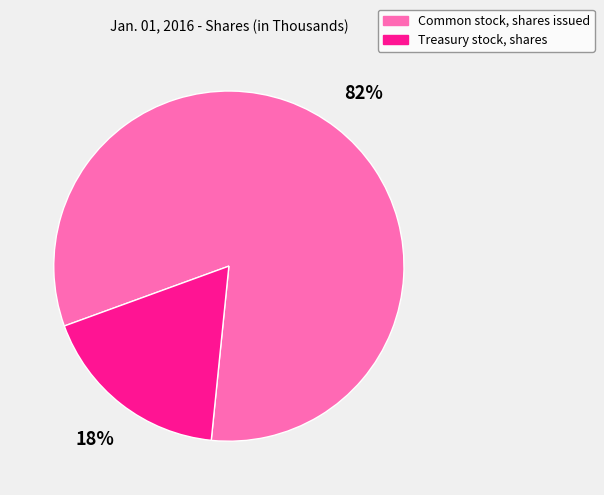

What percentage is the Common stock, shares issued slice, to the nearest percent?

82%